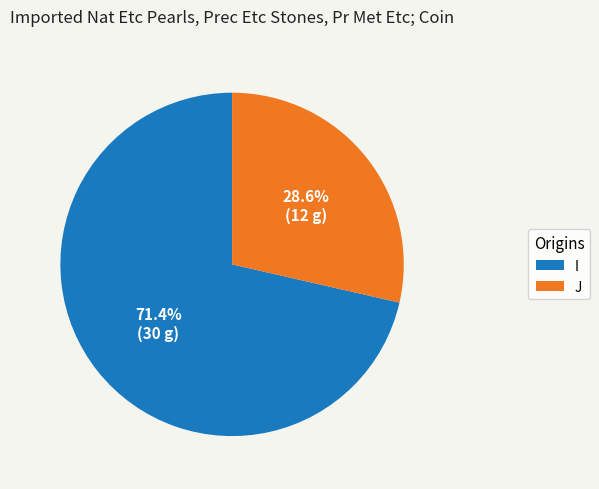

Count the number of slices in the pie.

2